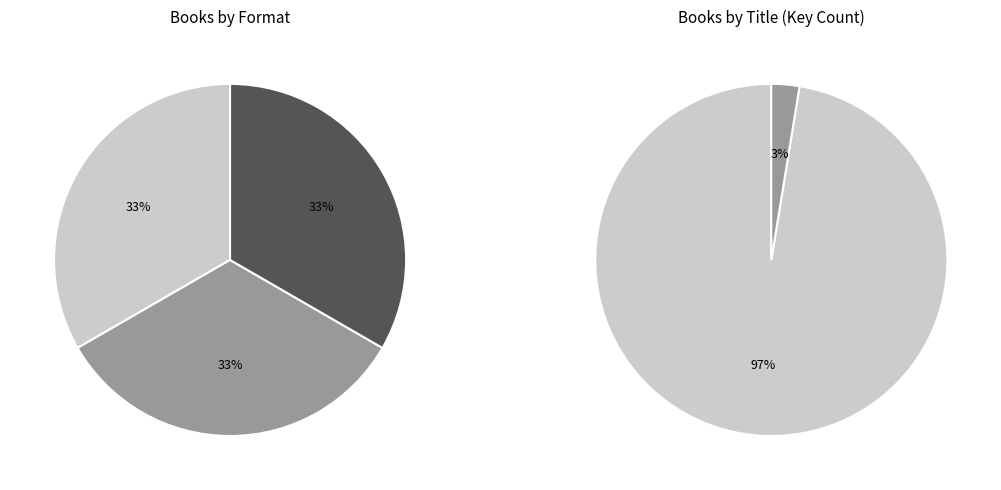

Does Willowood account for over 50% of the chart?

No